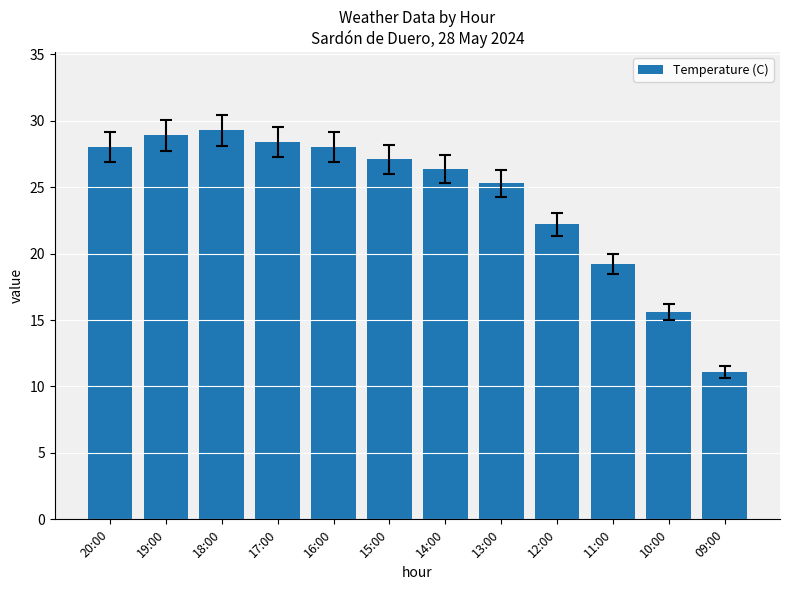

Between 15:00 and 12:00, which is larger?

15:00